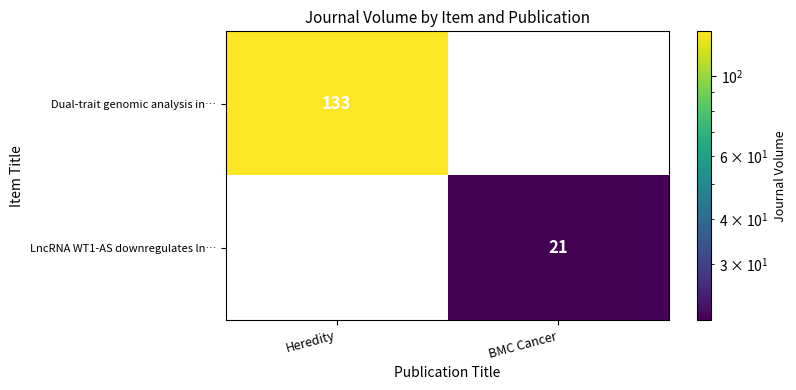

The value of Dual-trait genomic analysis in… at Heredity is 52. True or false?

False